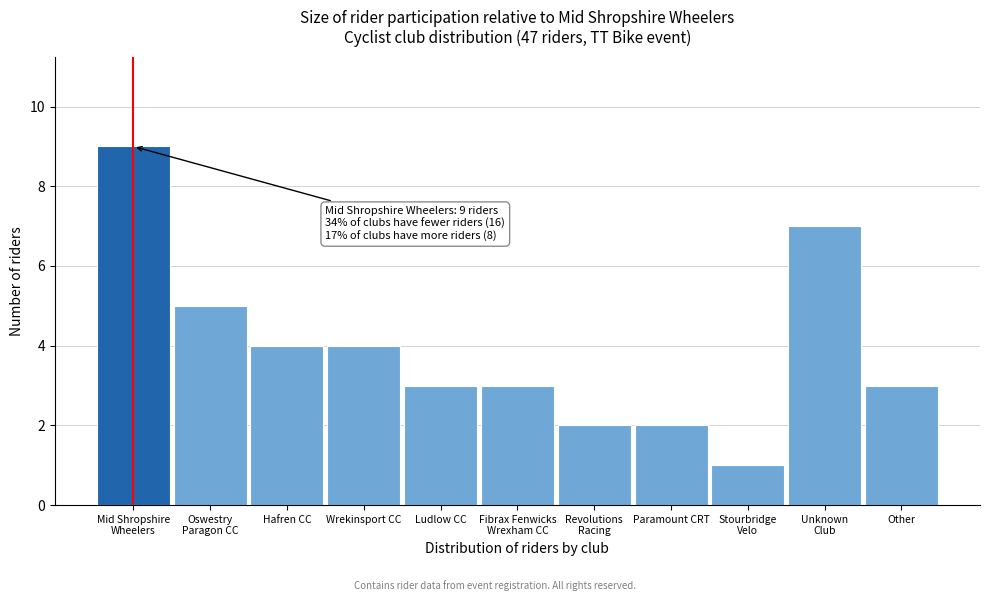

Reading right to left, transcribe all the data shown in this chart.

3	7	1	2	2	3	3	4	4	5	9